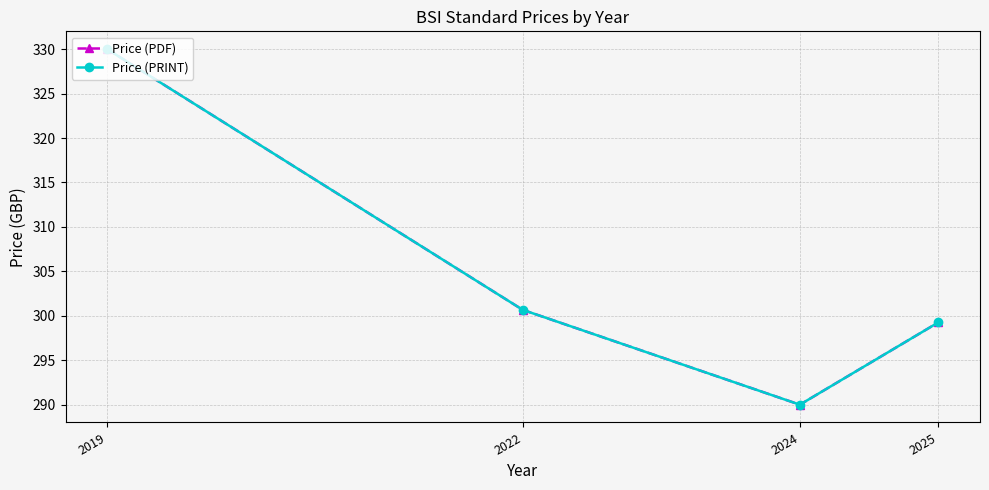

True or false: Price (PRINT) and Price (PDF) intersect in this chart.

False